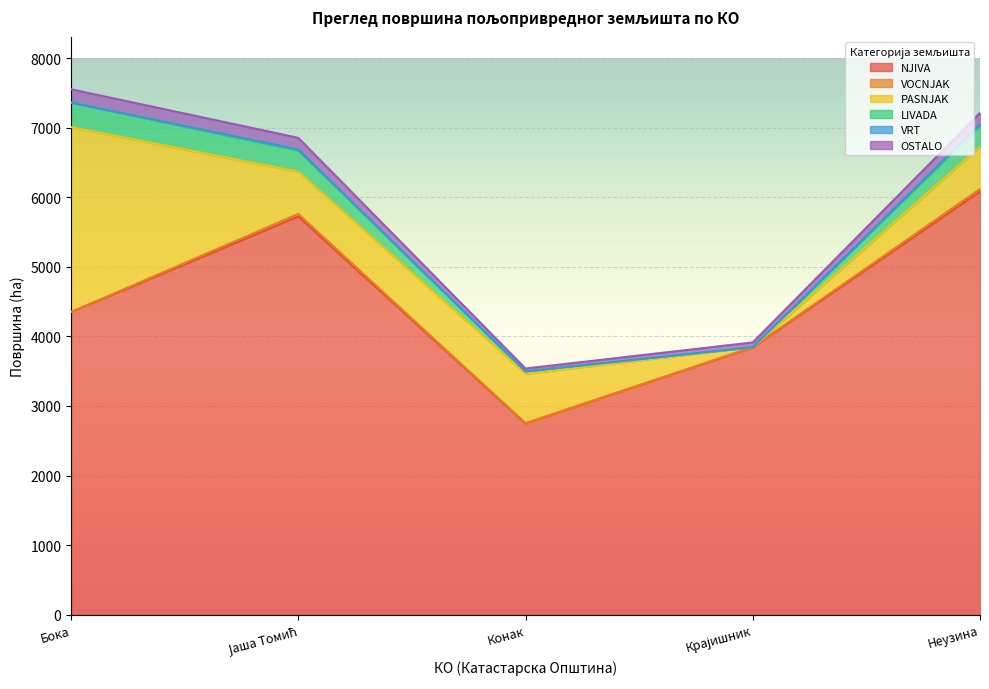

True or false: OSTALO and LIVADA intersect in this chart.

False